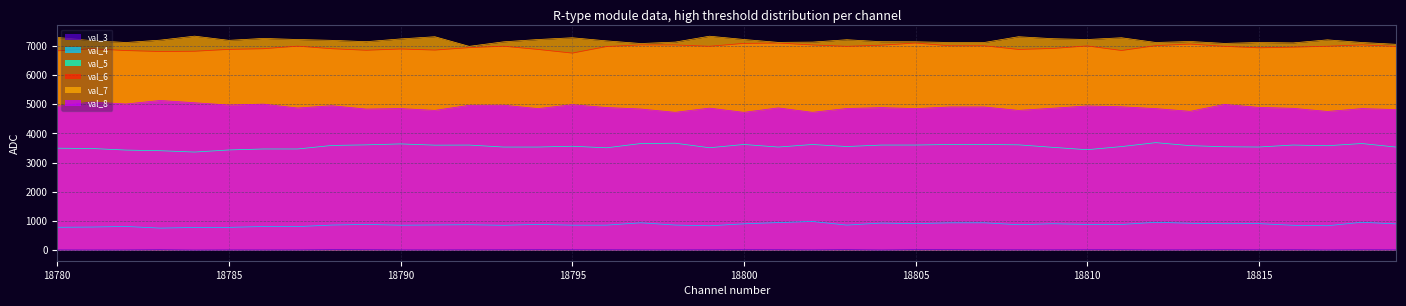

What is the greatest value displayed?

7338